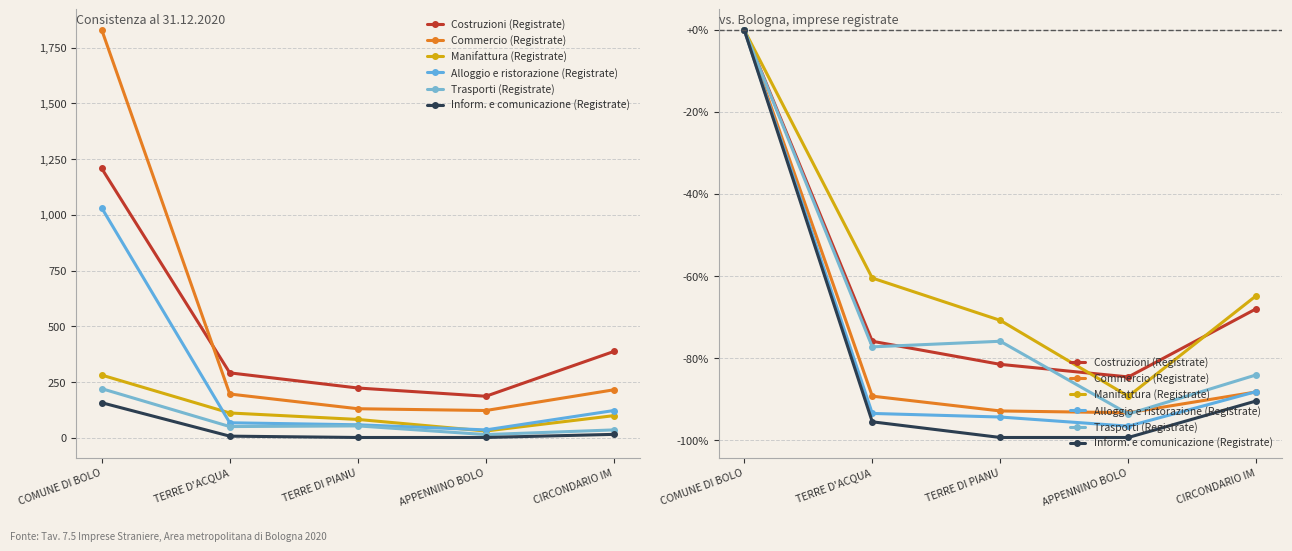

What is the approximate value of Commercio (Registrate) at CIRCONDARIO IM?

-88.3